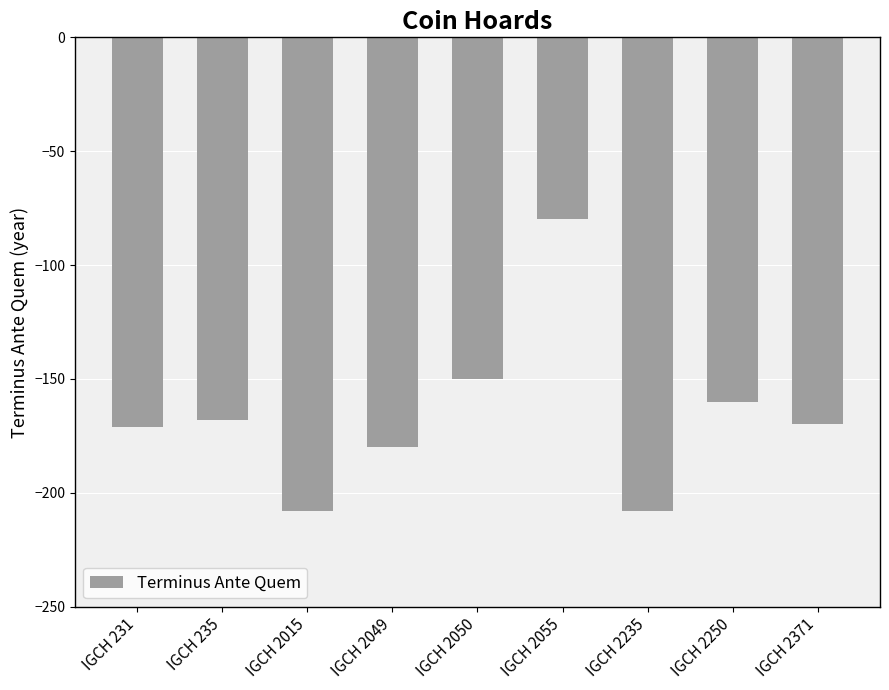

What is the value of the 5th bar from the left?

-150